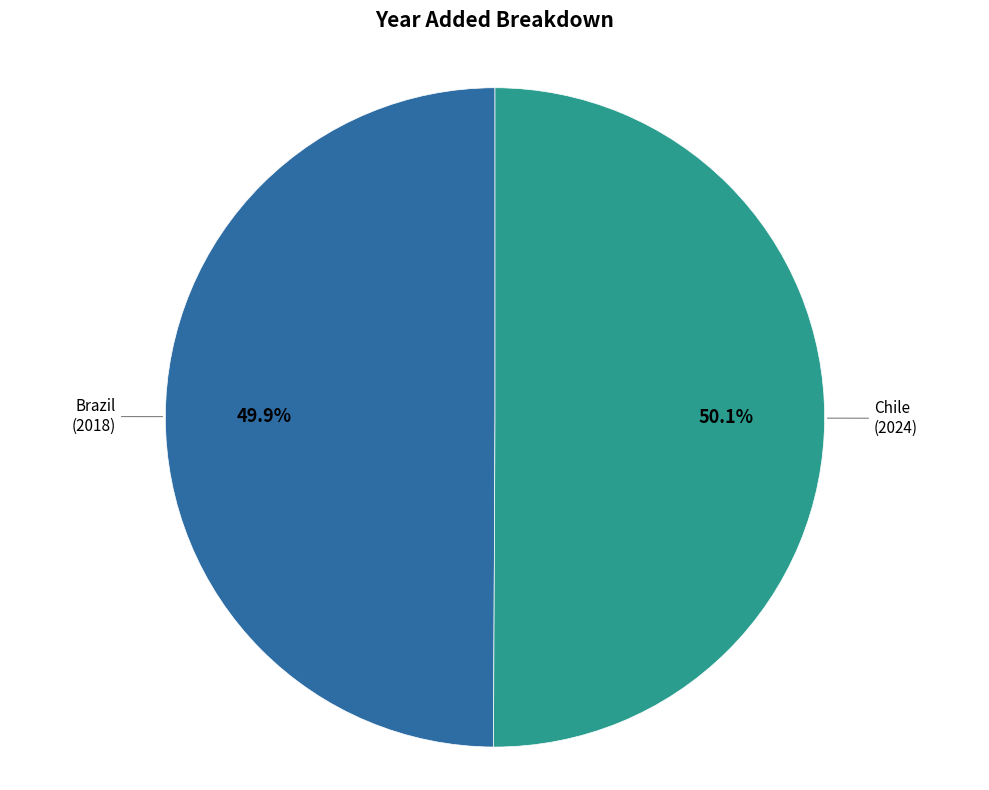

Is there any slice that represents more than half of the pie?

Yes